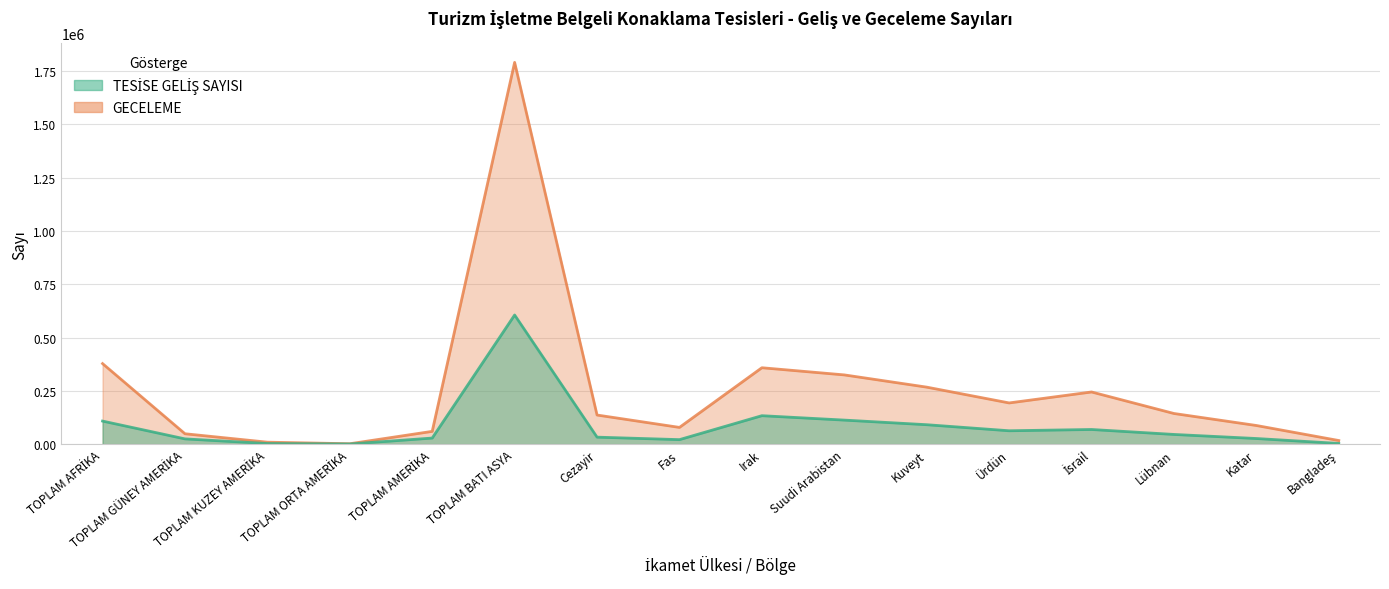

At how many categories does at least one series exceed 791249?

1